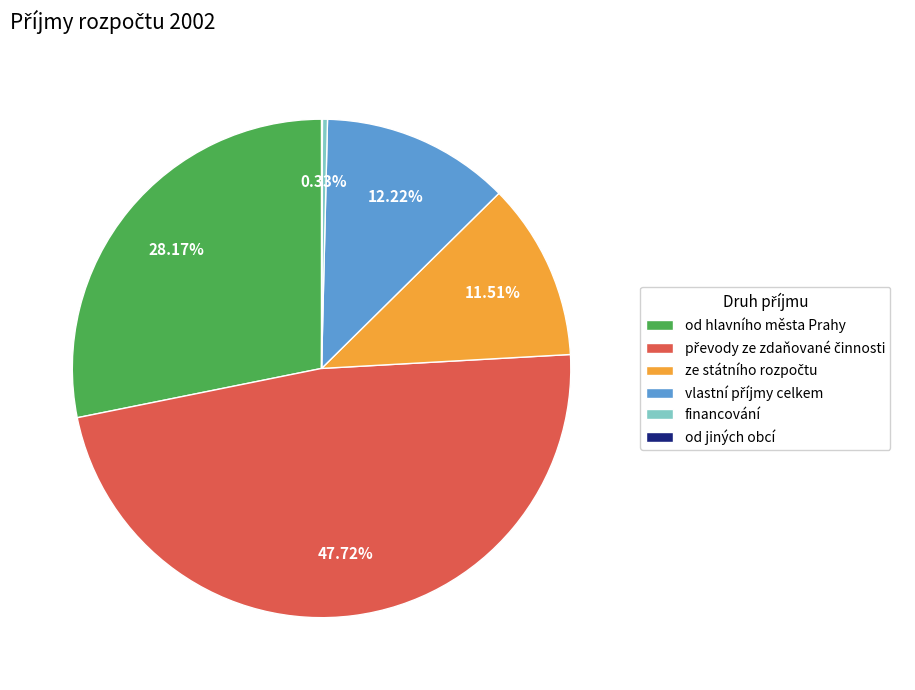

To the nearest percent, what is the difference between the largest and smallest slice percentages?

48%